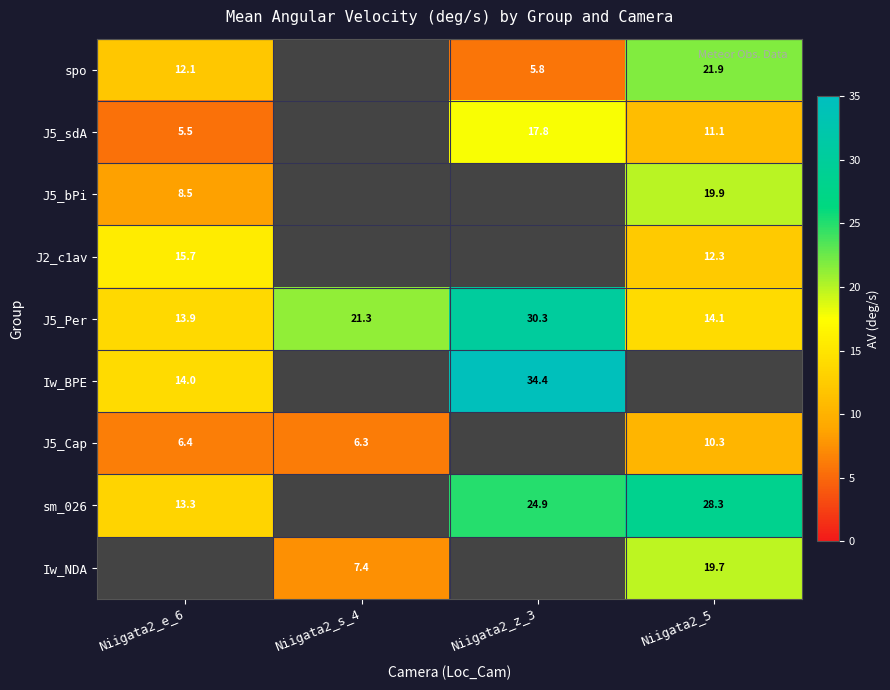

Which has a higher value, Niigata2_s_4 or Niigata2_5?

Niigata2_5